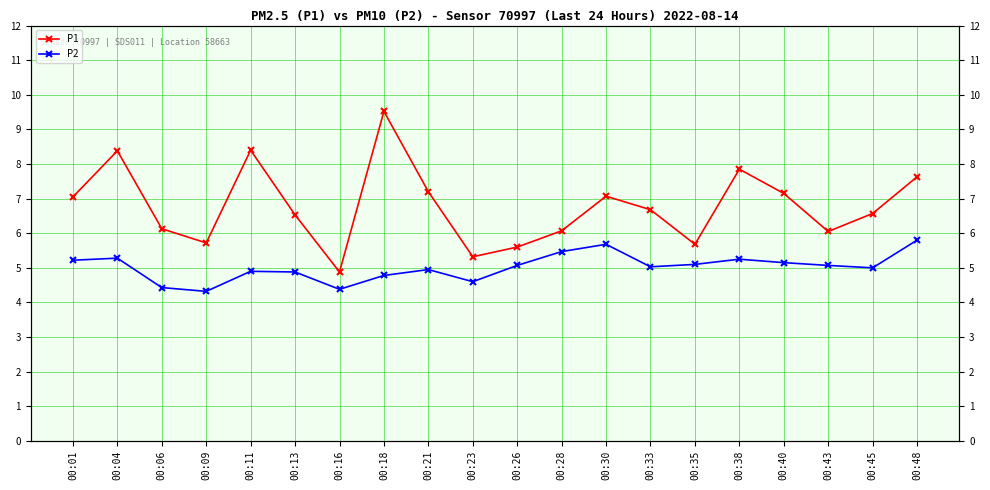

Read the P1 value at 00:11.

8.4